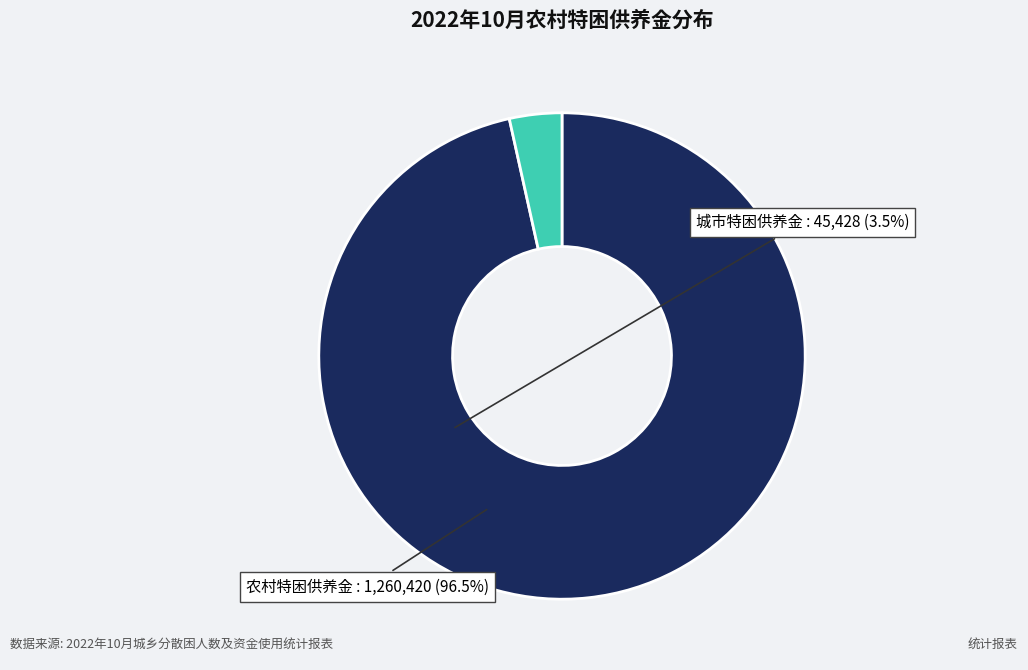

Count the number of slices in the pie.

2